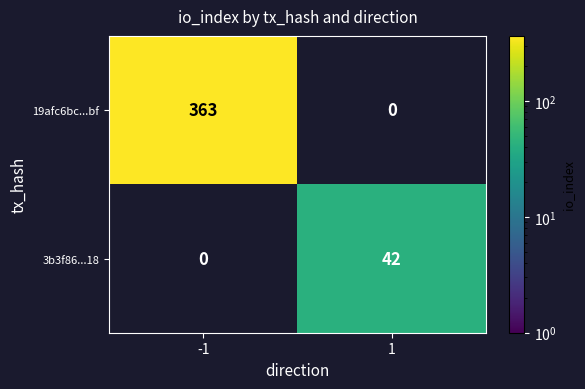

Is it true that 19afc6bc...bf equals 363 at -1?

True